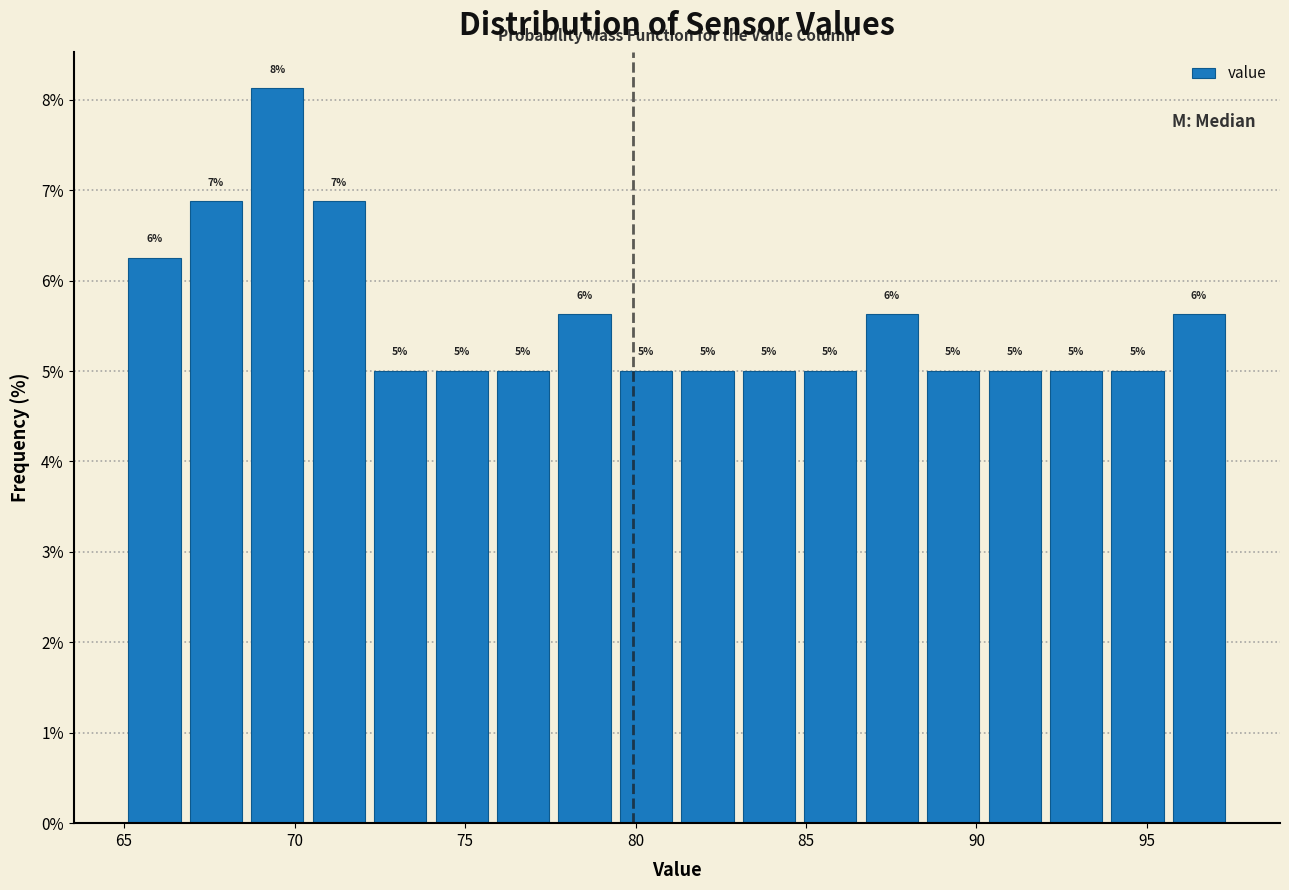

Read against the x-axis, roughly where is the centre of the tallest bar?

69.5